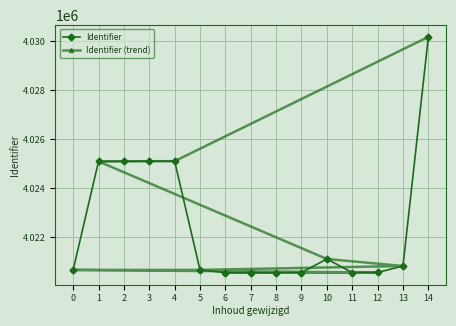

How many categories are shown in the chart?

15